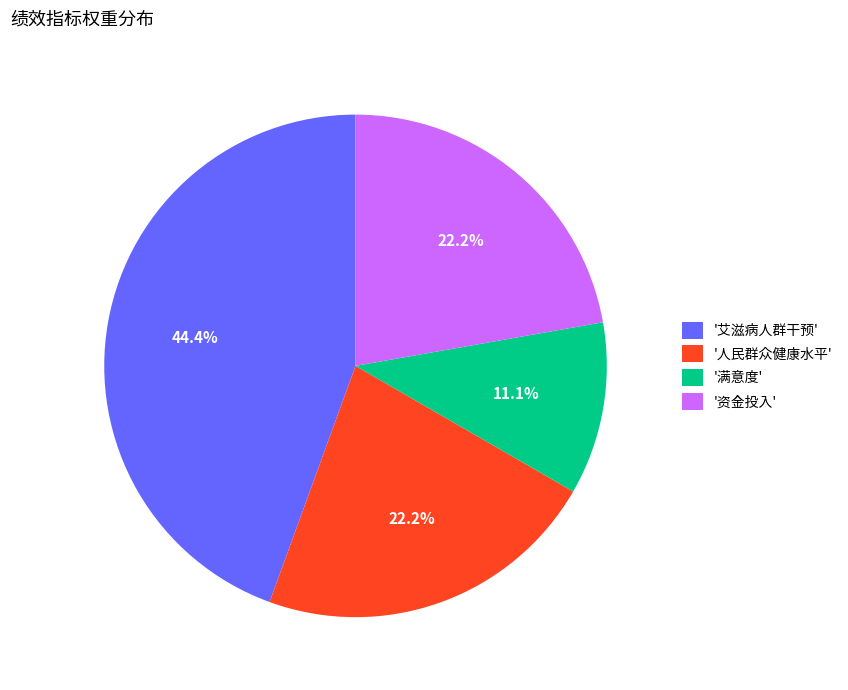

What is the total percentage of '满意度' and '人民群众健康水平'?

33.3%